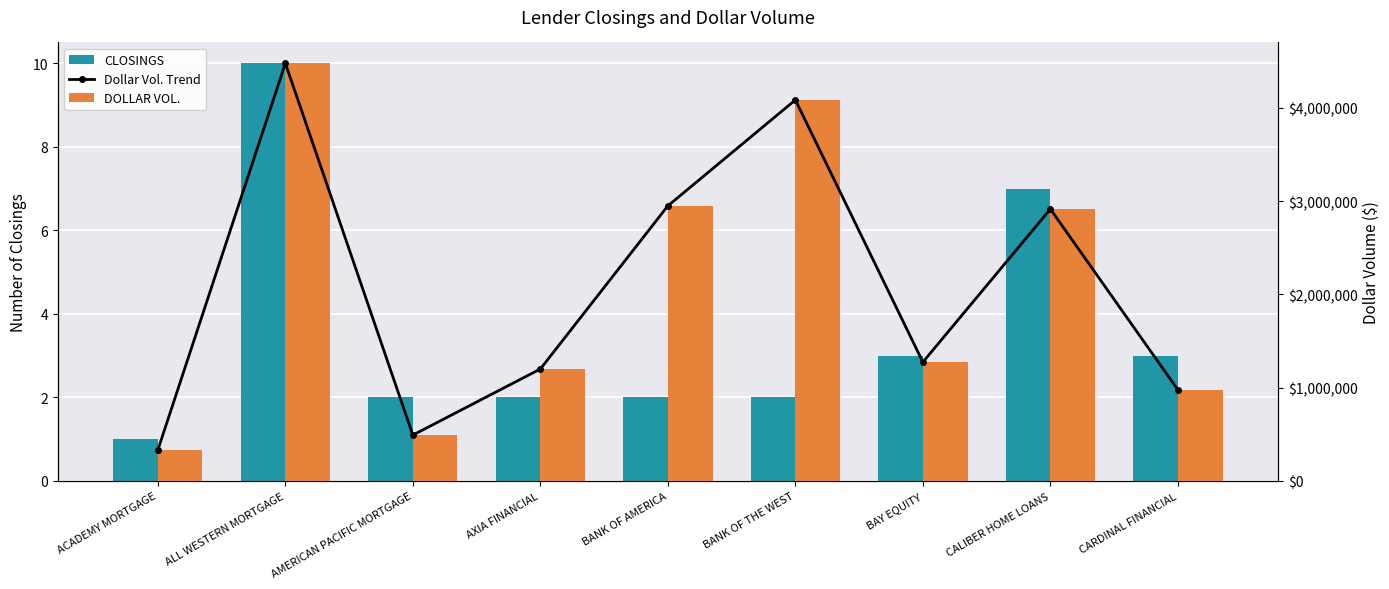

Which series has the largest total across all categories?

Dollar Vol. Trend